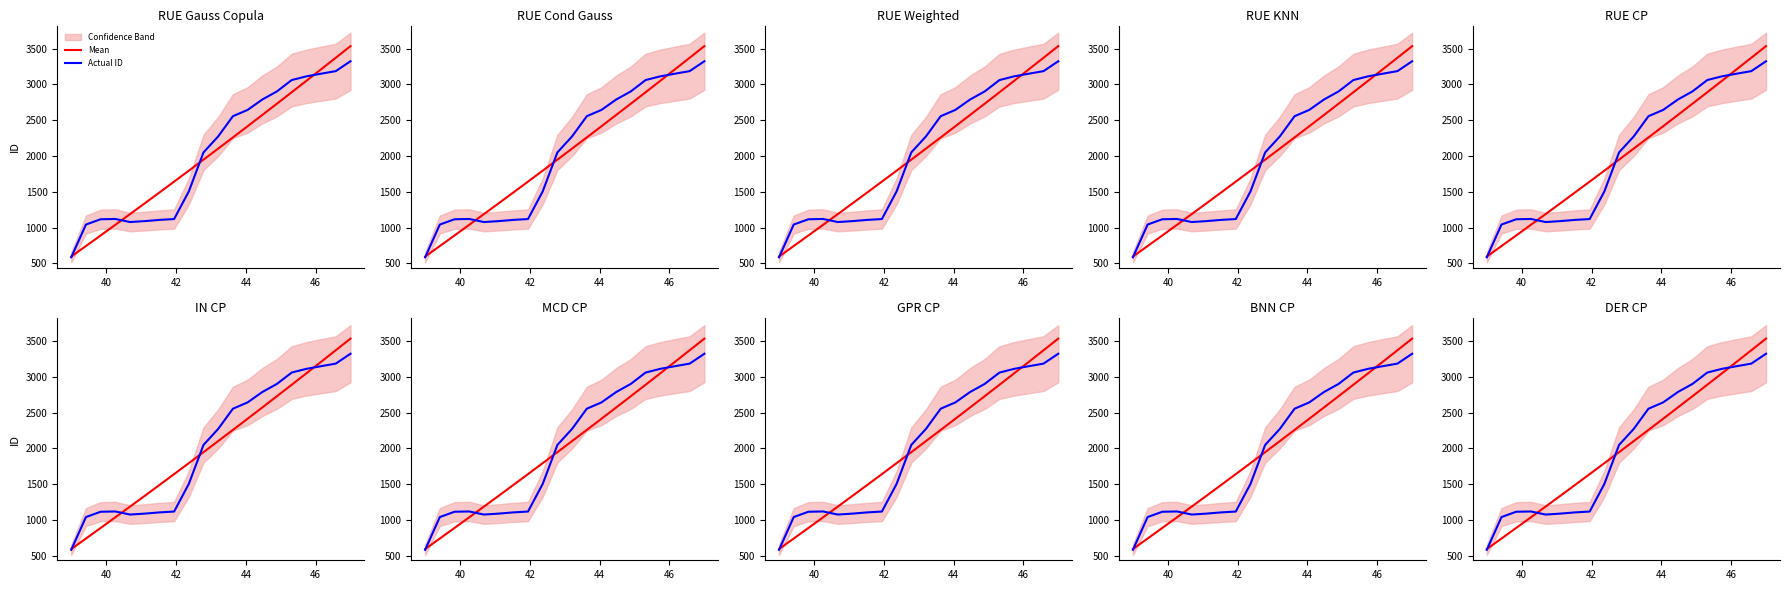

List the series in order of their overall mean, lowest first.

Actual ID, Mean